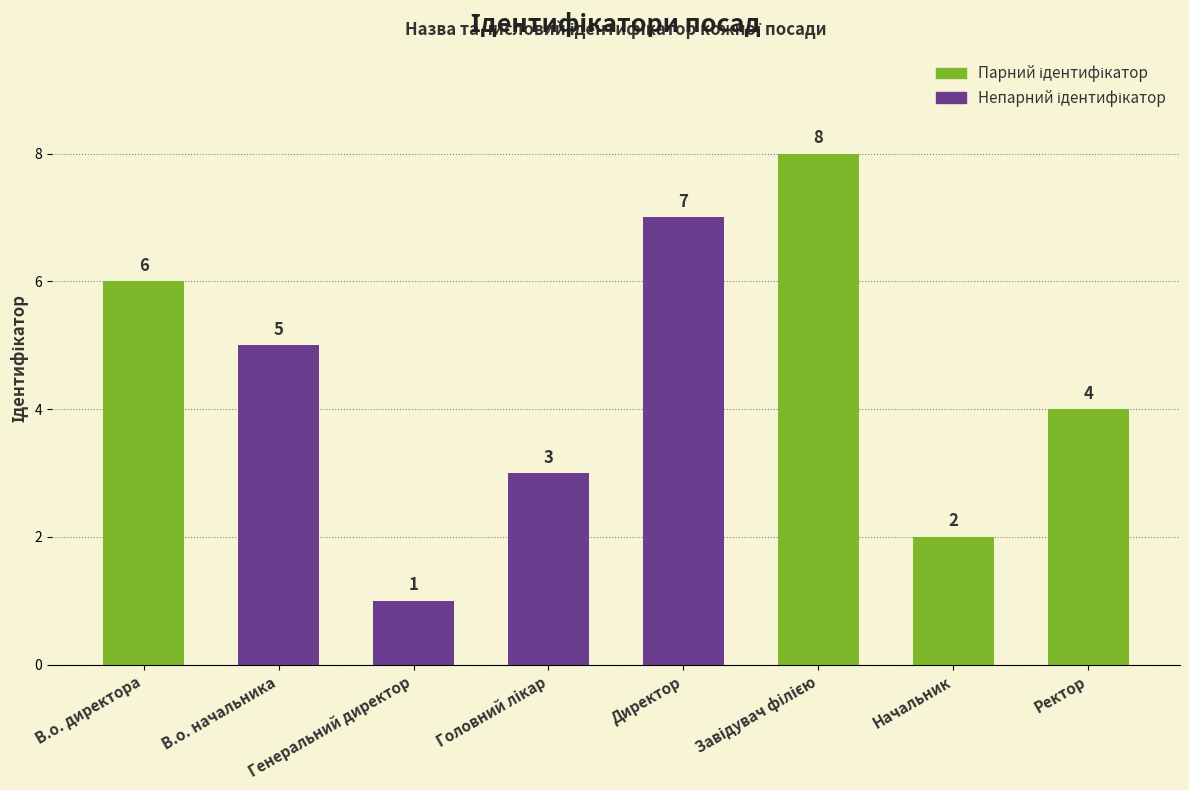

Does the chart contain any negative values?

No